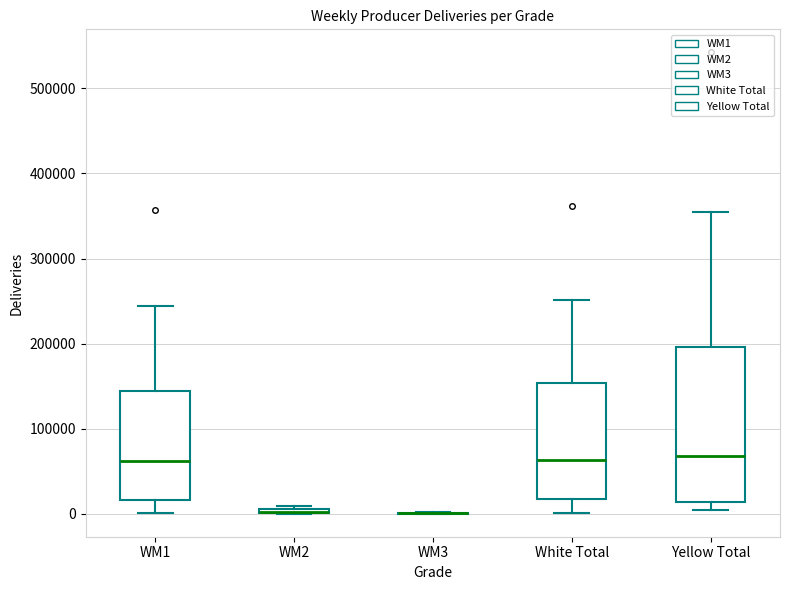

Where is the upper edge of the box for Yellow Total on the y-axis? The values are not printed on the chart, so give them approximately, as read against the axis.

200000